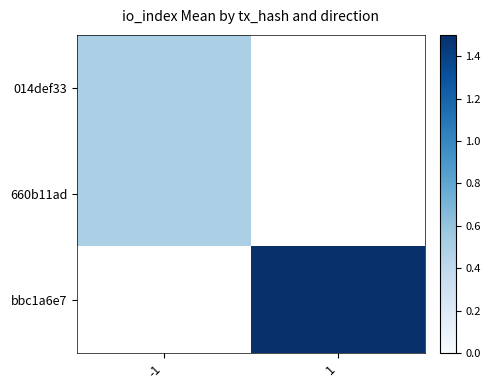

The 014def33 series shows 0.5 at -1. True or false?

True